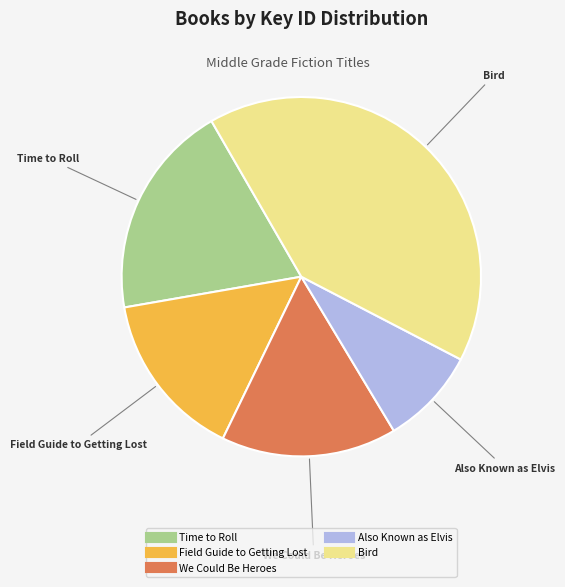

Count the number of slices in the pie.

5